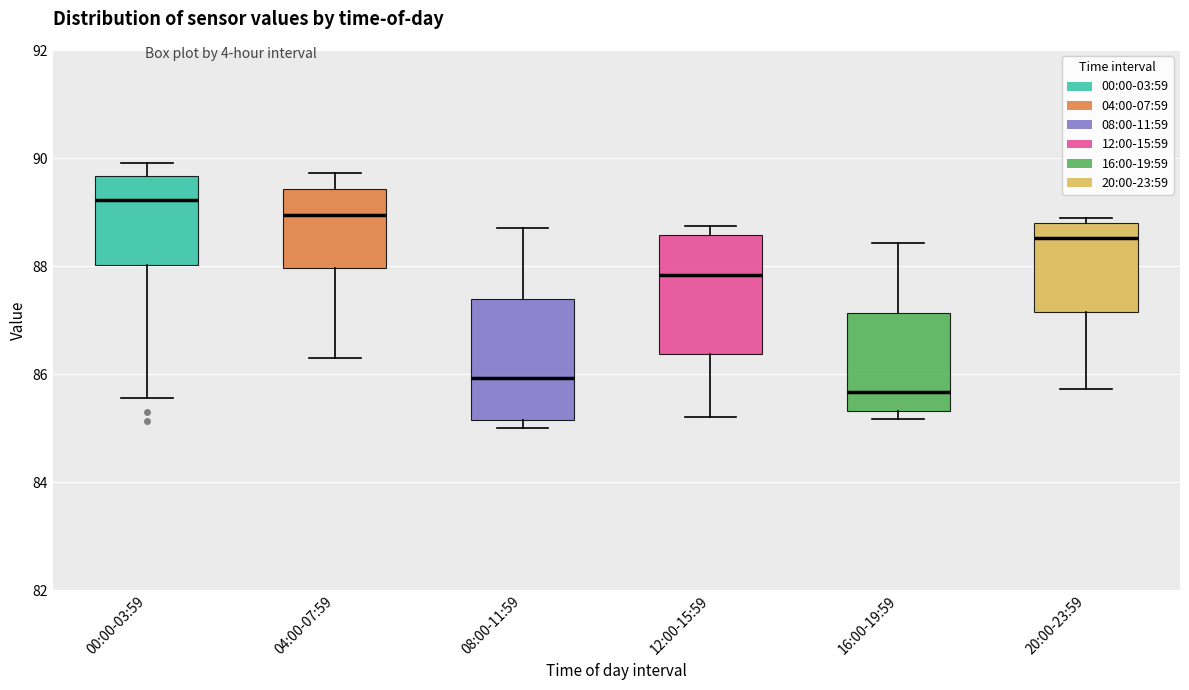

Reading left to right, read every box against the y-axis: the position of its median line, the range the box covers, and the ends of its whiskers. The values are not printed on the chart, so give them approximately, as read against the axis.

00:00-03:59: median 89.2, box 88.0 to 89.6, whiskers 85.6 to 90.0
04:00-07:59: median 89.0, box 88.0 to 89.4, whiskers 86.4 to 89.8
08:00-11:59: median 86.0, box 85.2 to 87.4, whiskers 85.0 to 88.8
12:00-15:59: median 87.8, box 86.4 to 88.6, whiskers 85.2 to 88.8
16:00-19:59: median 85.6, box 85.4 to 87.2, whiskers 85.2 to 88.4
20:00-23:59: median 88.6, box 87.2 to 88.8, whiskers 85.8 to 88.8 (just above the box's upper edge)